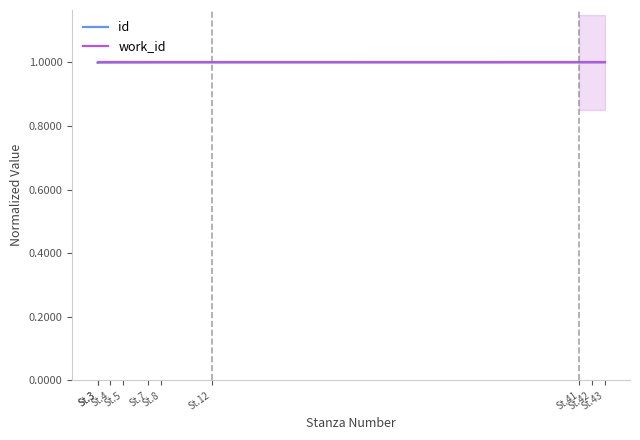

Reading right to left, transcribe all the data shown in this chart.

id: 1.0	1.0	1.0	1.0	1.0	1.0	1.0	1.0	1.0	1.0
work_id: 1.0	1.0	1.0	1.0	1.0	1.0	1.0	1.0	1.0	1.0